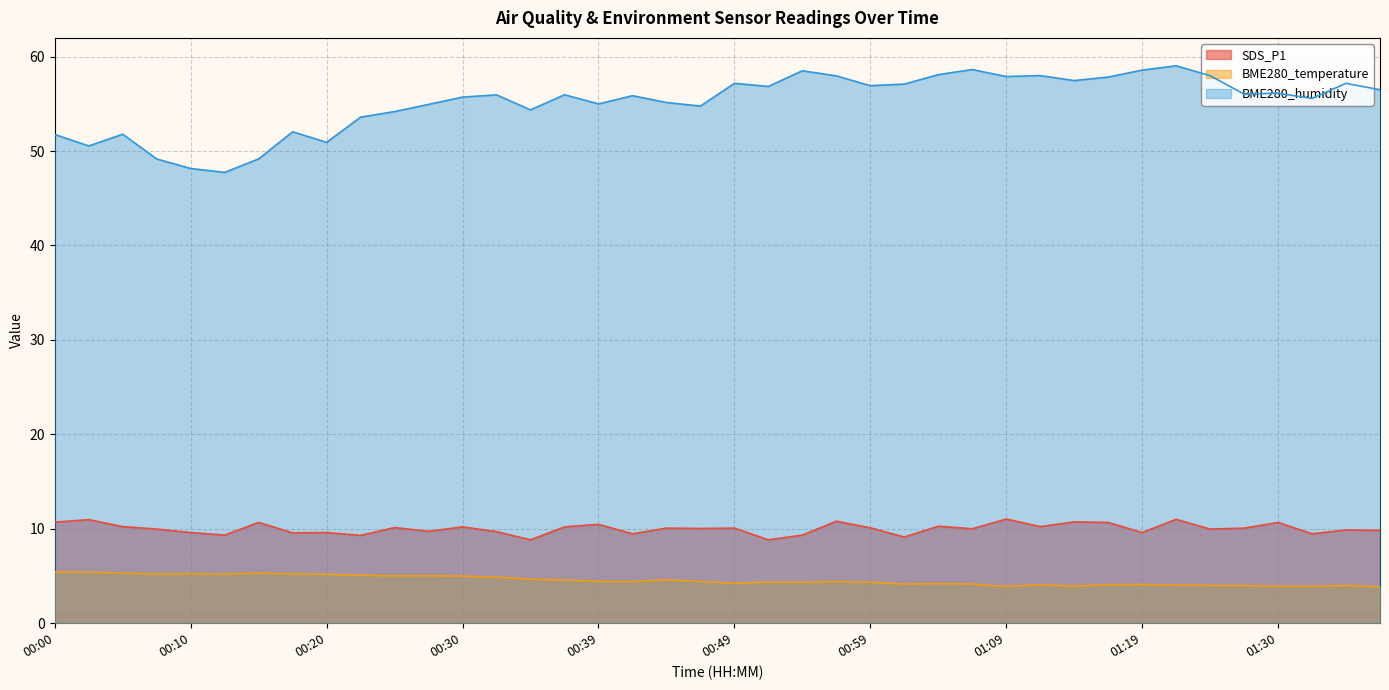

What is the sum of all BME280_humidity values?

2206.0